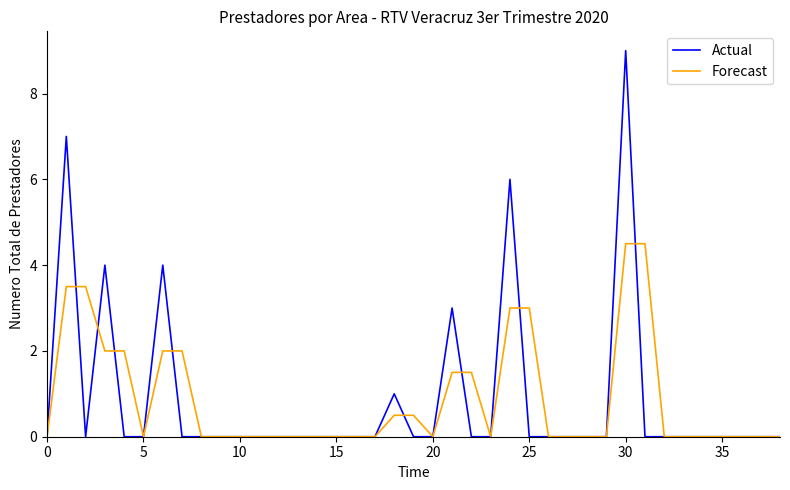

What are all the series names shown in the legend?

Actual, Forecast